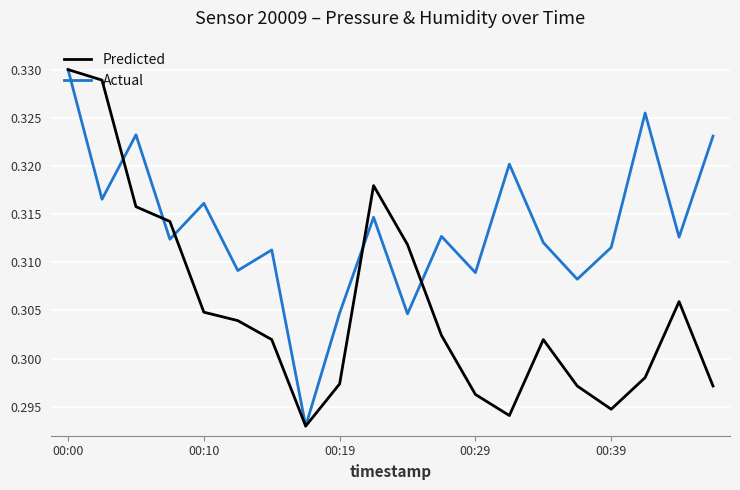

Which series has the largest total across all categories?

Actual